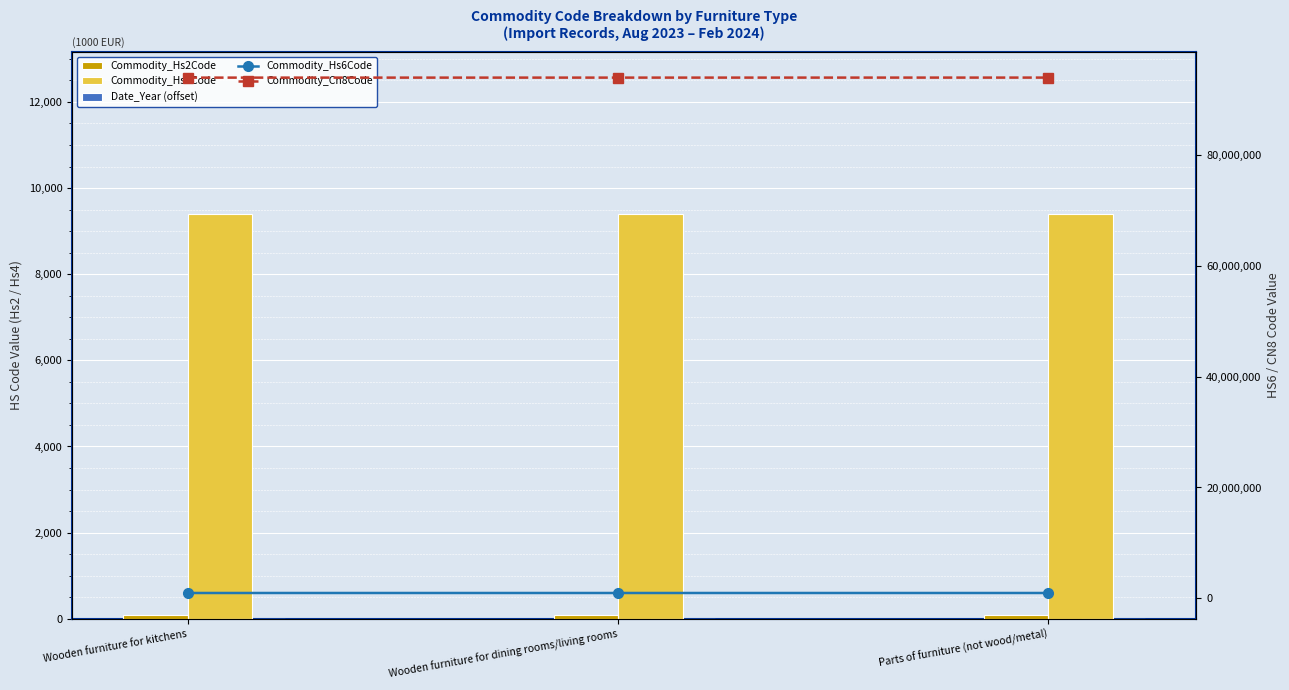

Is the value of Commodity_Cn8Code at Parts of furniture (not wood/metal) greater than the value of Commodity_Hs6Code at Wooden furniture for kitchens?

Yes